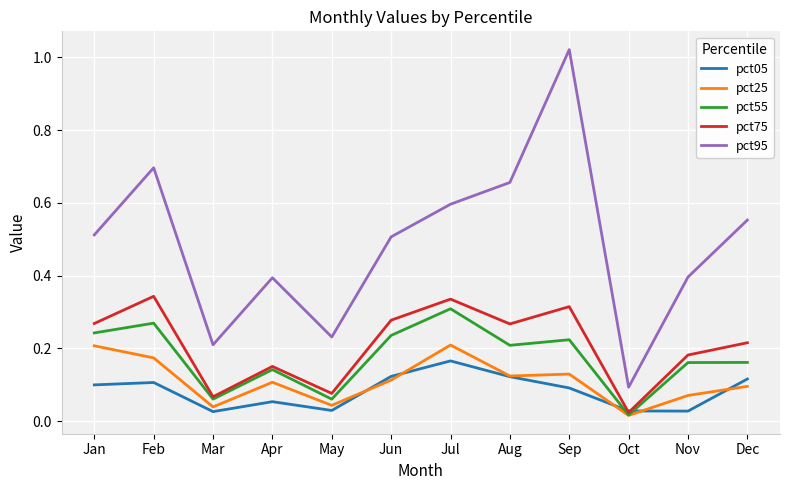

What is the difference between the highest and lowest values at Jun?

0.4